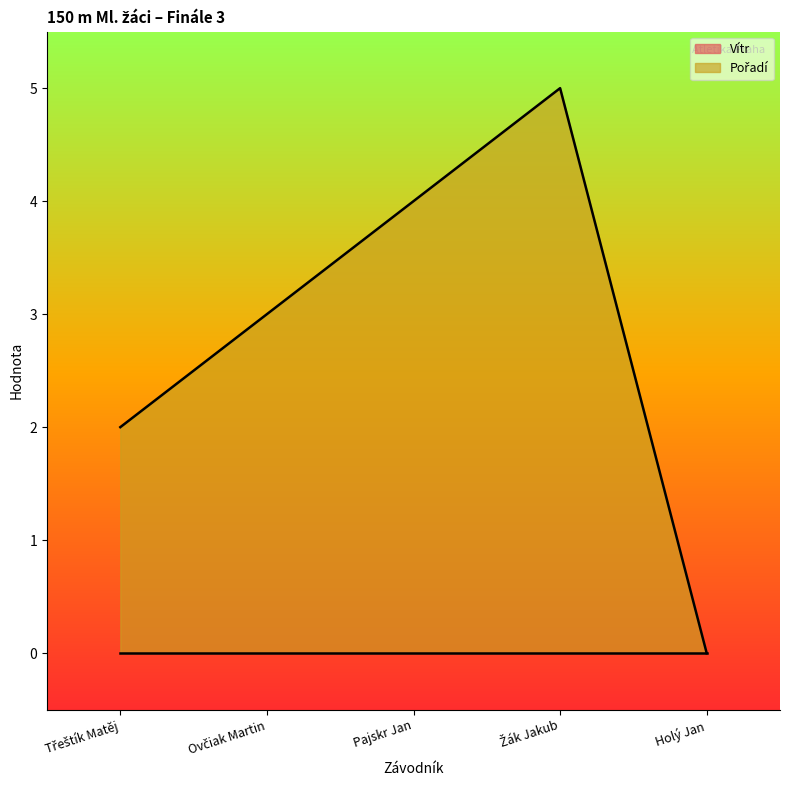

What is the sum of all values?

14